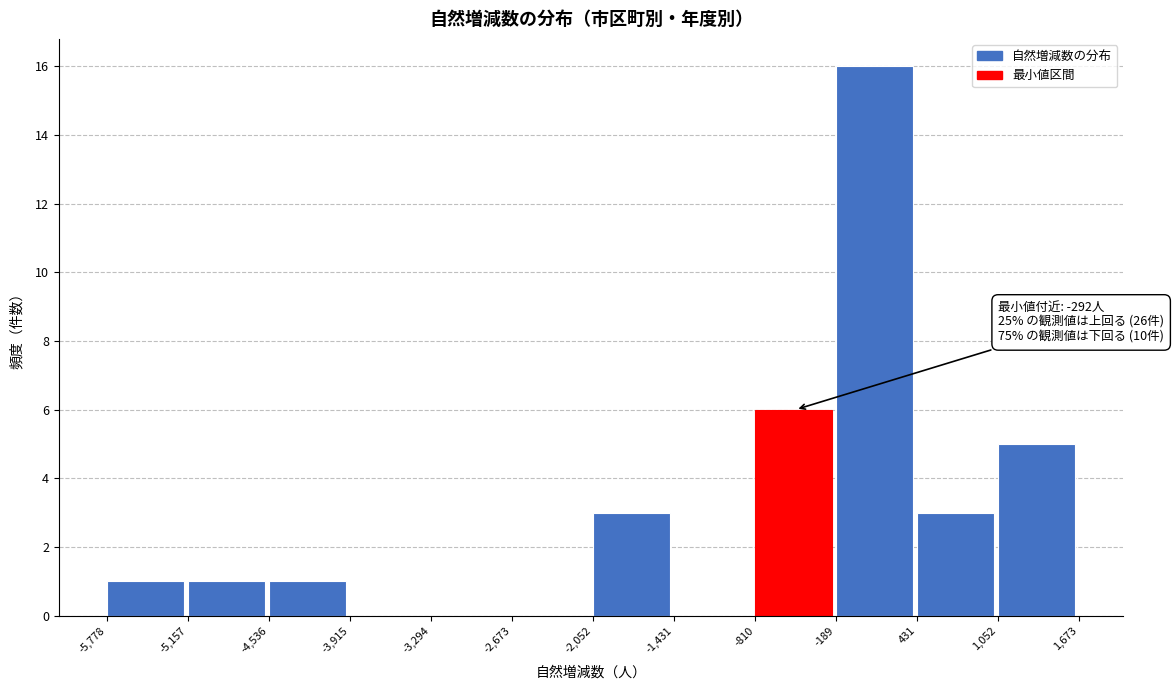

Over which range of the x-axis is the bar tallest?

-189 to 431